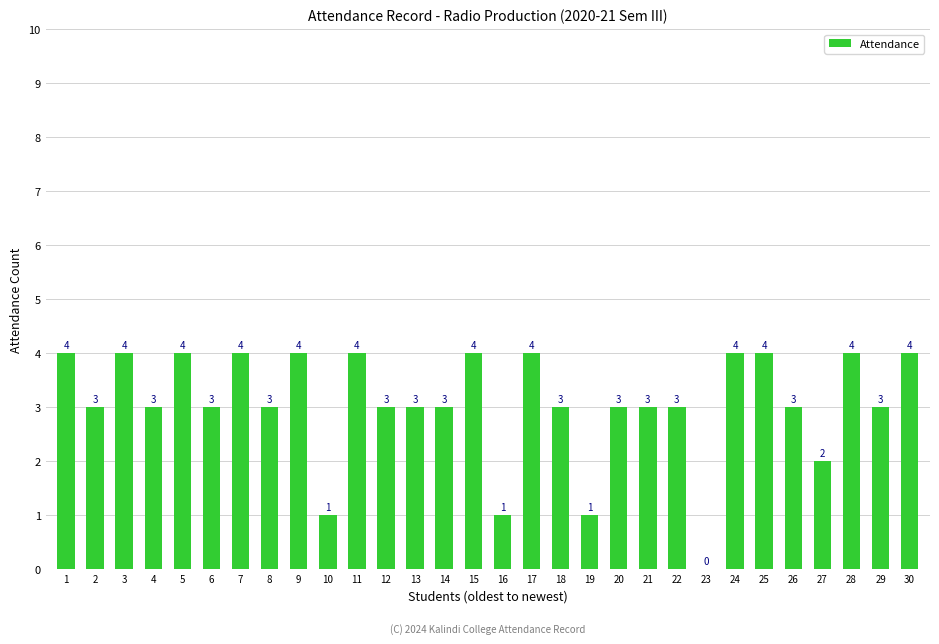

What is the sum of the values at 16 and 18?

4